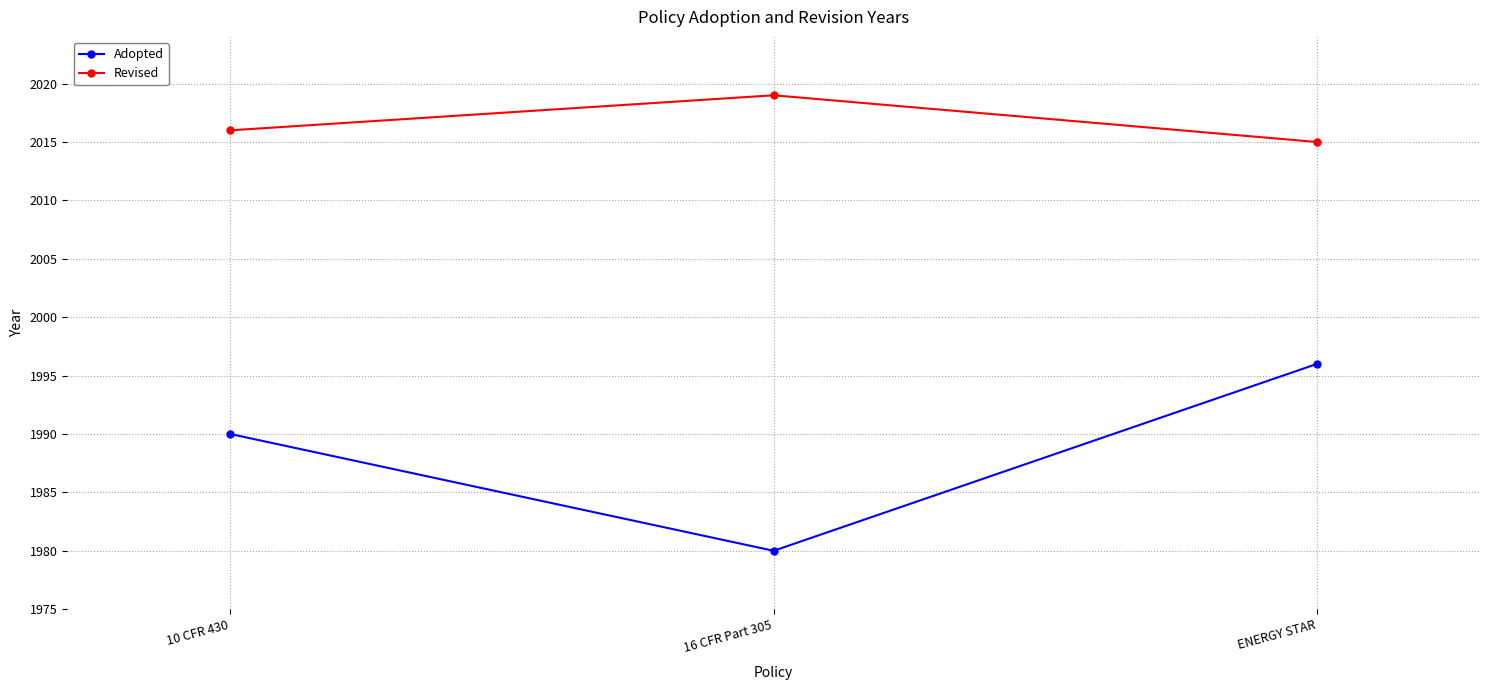

Between 10 CFR 430 and ENERGY STAR, which series saw the biggest shift?

Adopted